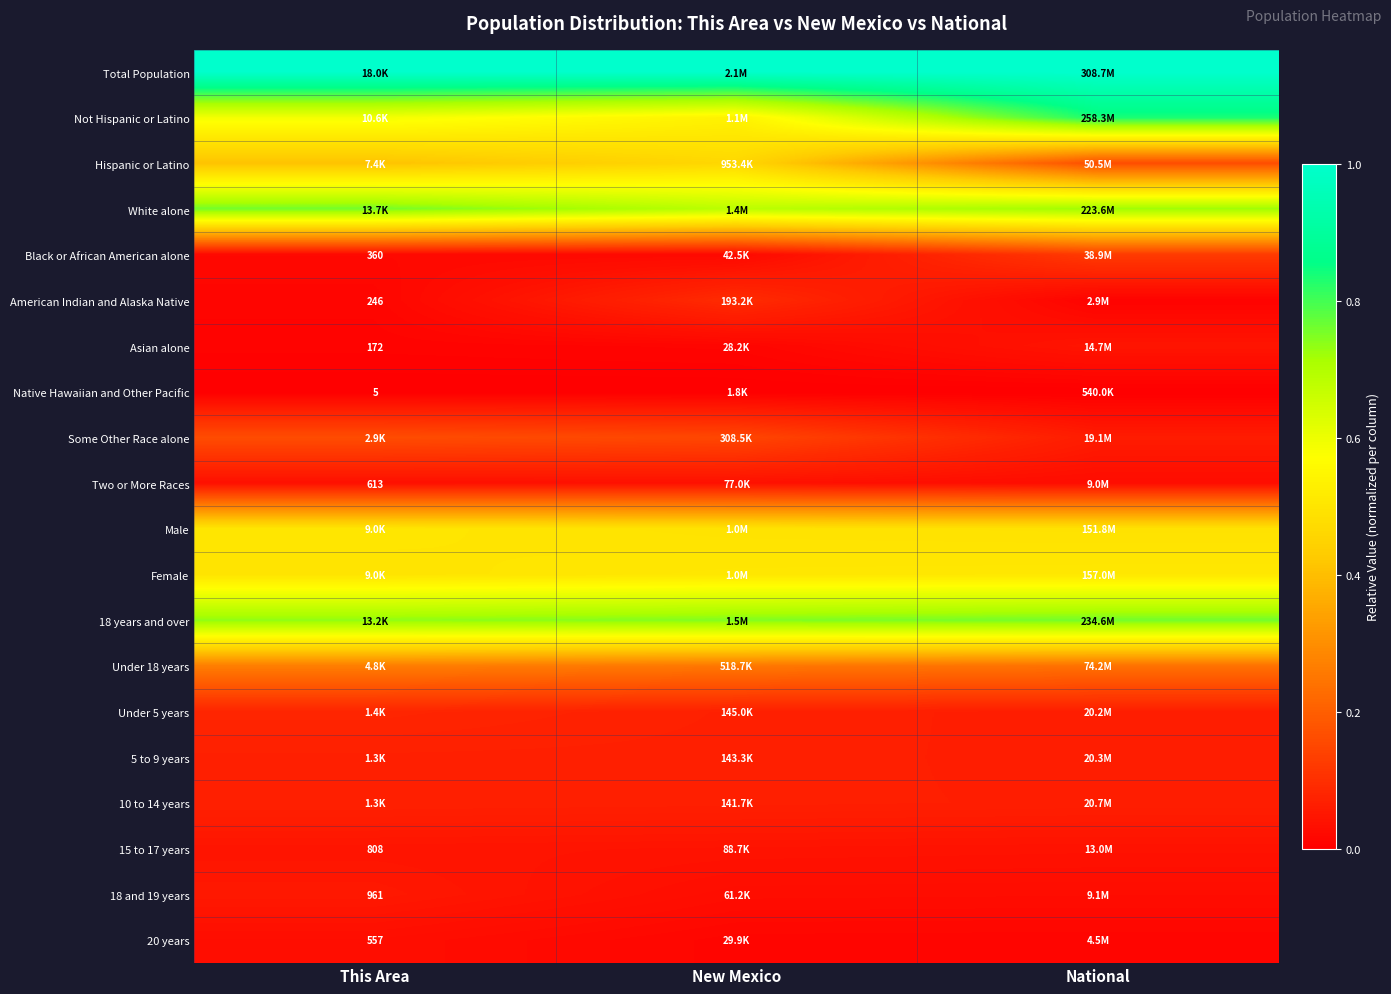

True or false: Under 18 years has a value of 0.1 at This Area.

False